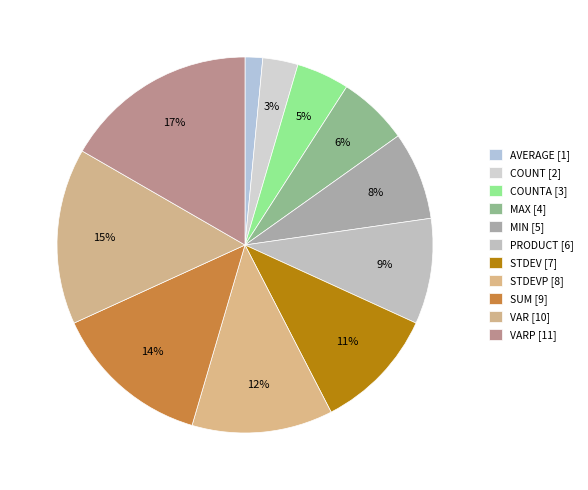

Count the number of slices in the pie.

11